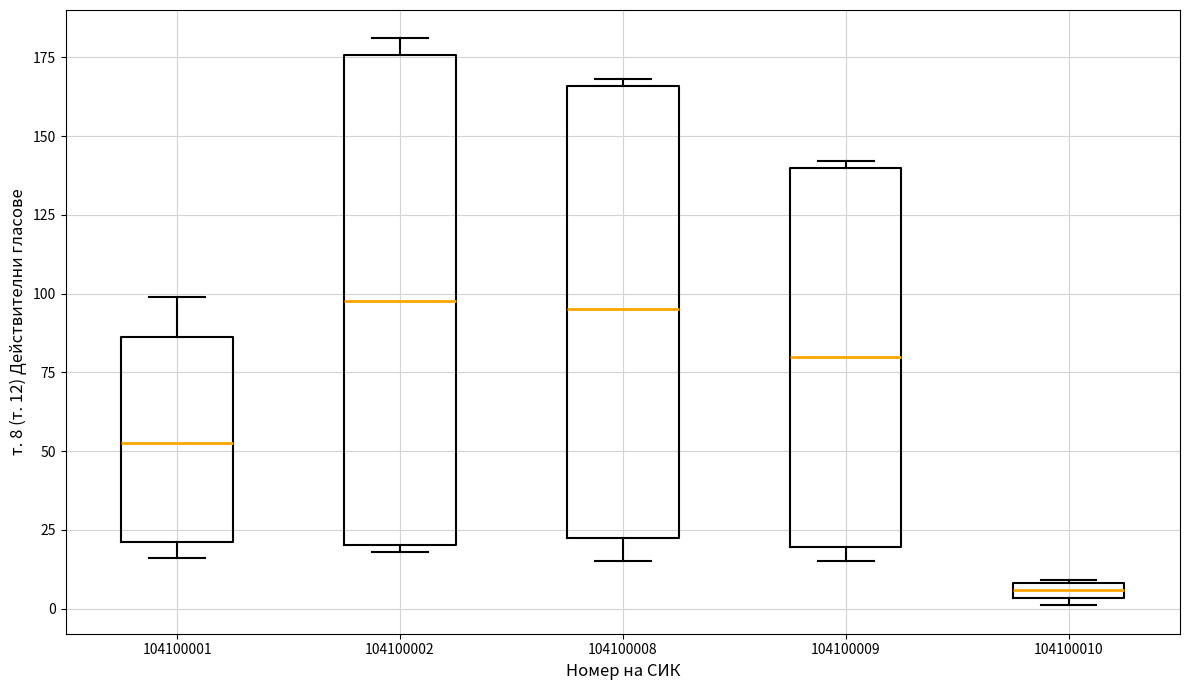

Which box is the tallest, from its lower edge to its upper edge?

104100002